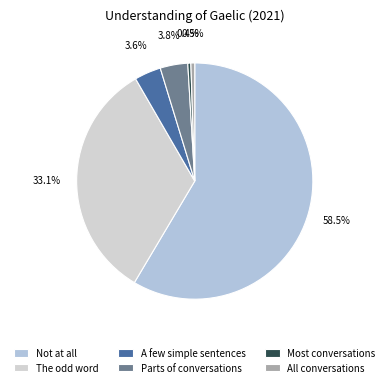

The A few simple sentences slice represents 17% of the pie. True or false?

False